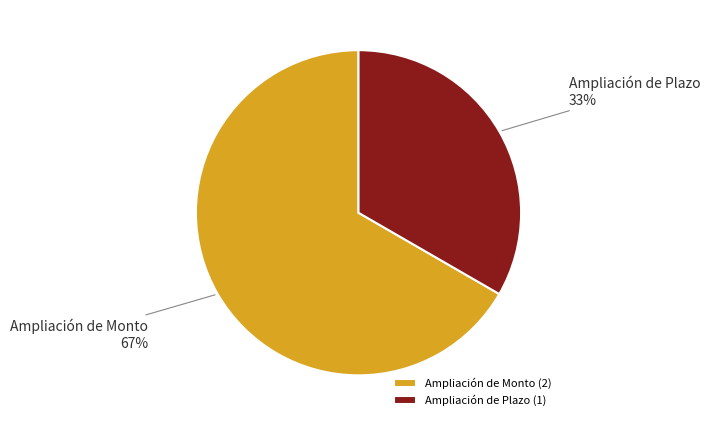

To the nearest percent, what is the combined percentage of Ampliación de Monto and Ampliación de Plazo?

100%